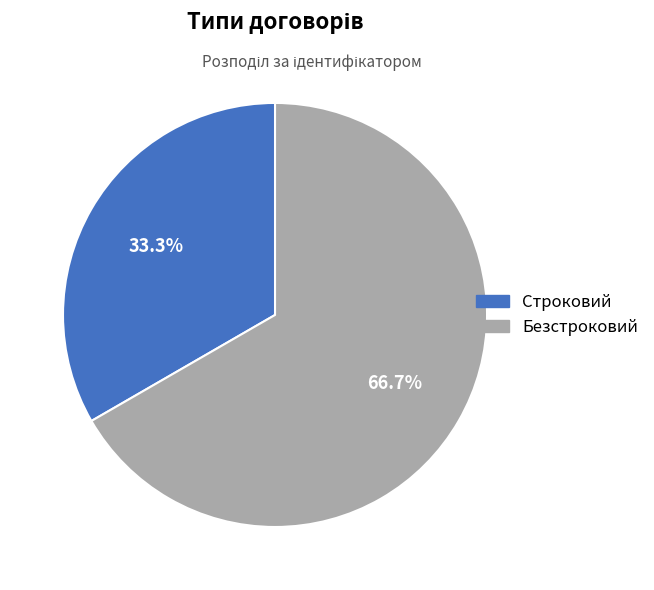

To the nearest percent, what is the average slice percentage?

50%